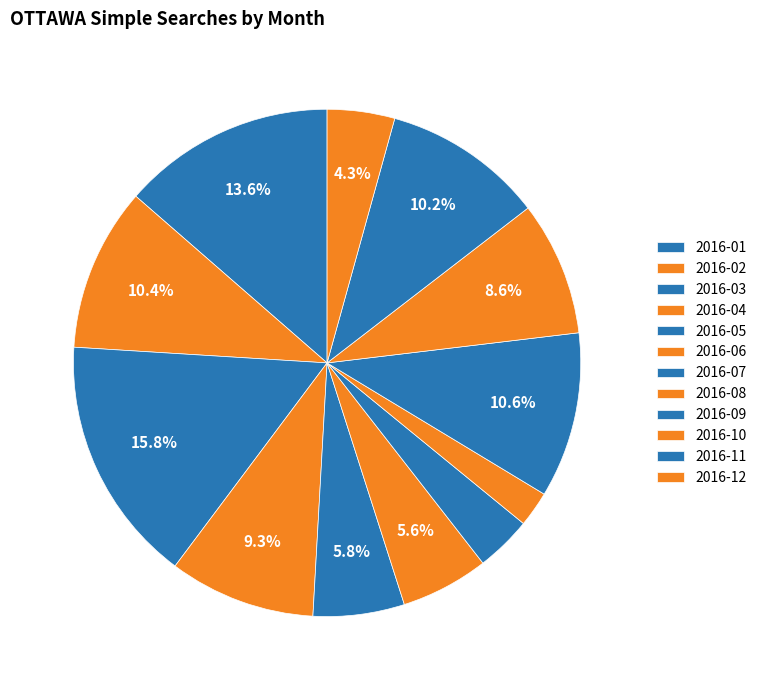

The 2016-03 slice represents 22% of the pie. True or false?

False